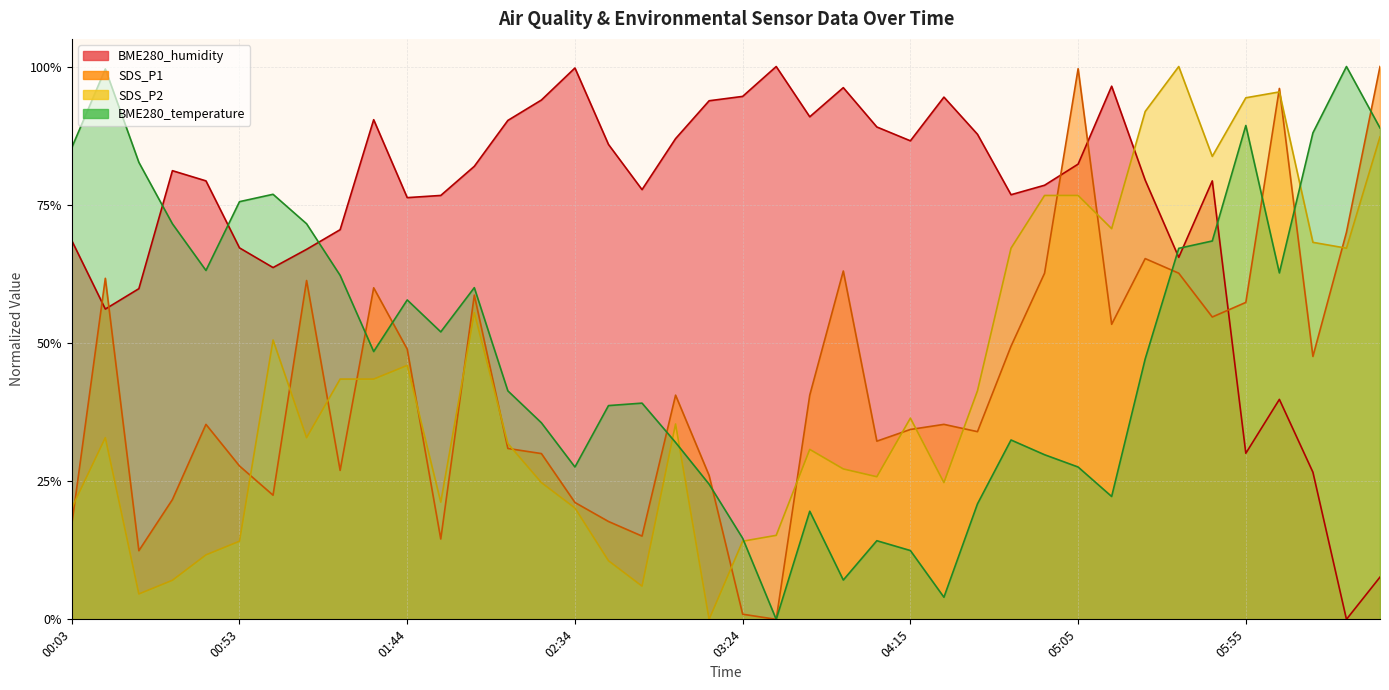

What is the label of the 38th point from the right?

00:23